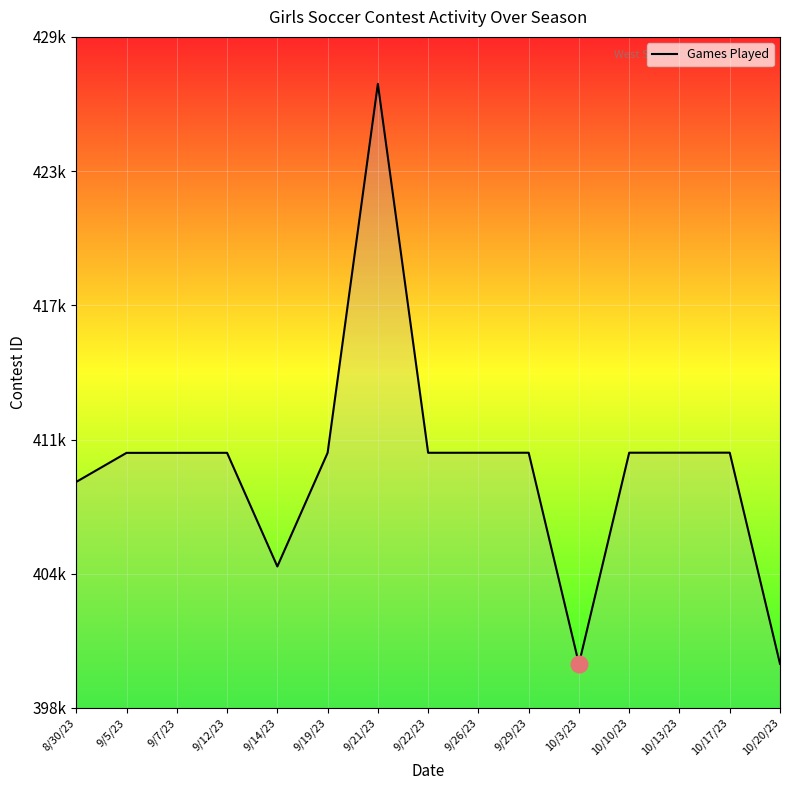

Is this an area chart (filled region under the line)?

Yes